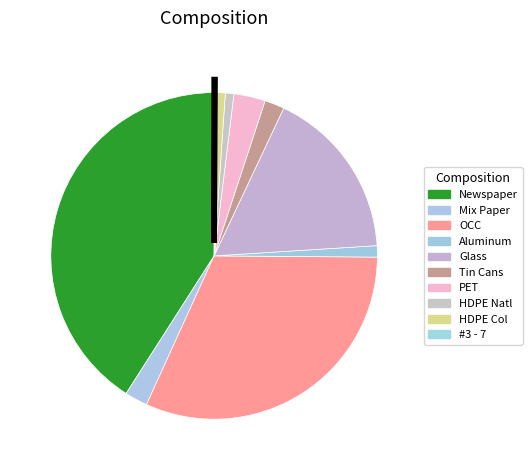

How many slices are in this pie chart?

10